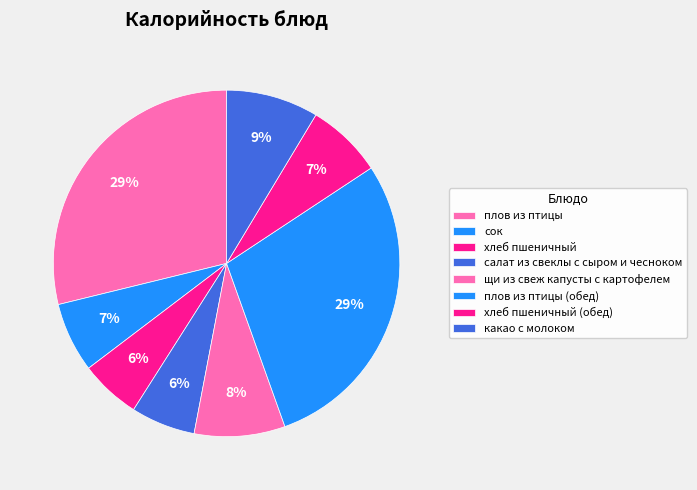

To the nearest percent, what is the average slice percentage?

12%